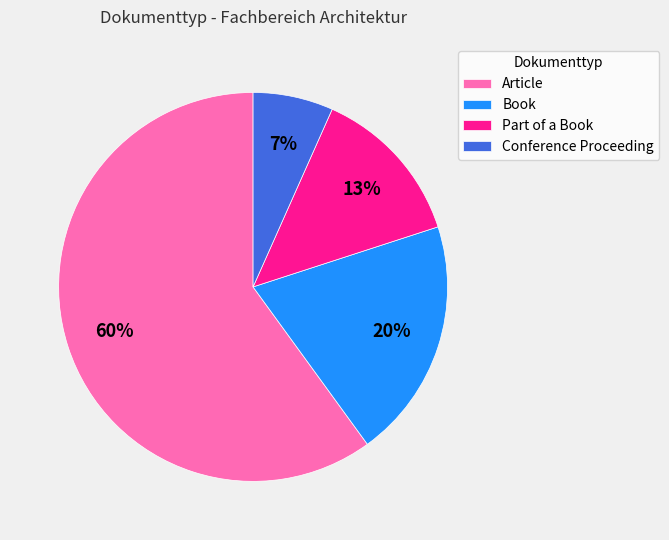

The Conference Proceeding slice represents 7% of the pie. True or false?

True